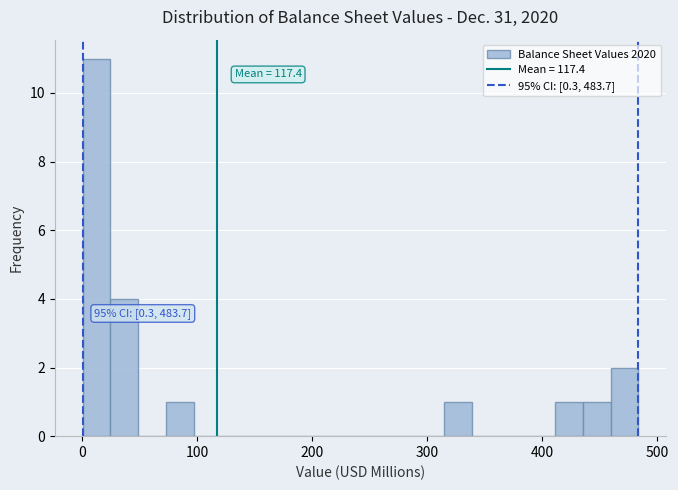

Around what value on the x-axis is the tallest bar? Give the approximate position of its centre, as read against the axis.

10